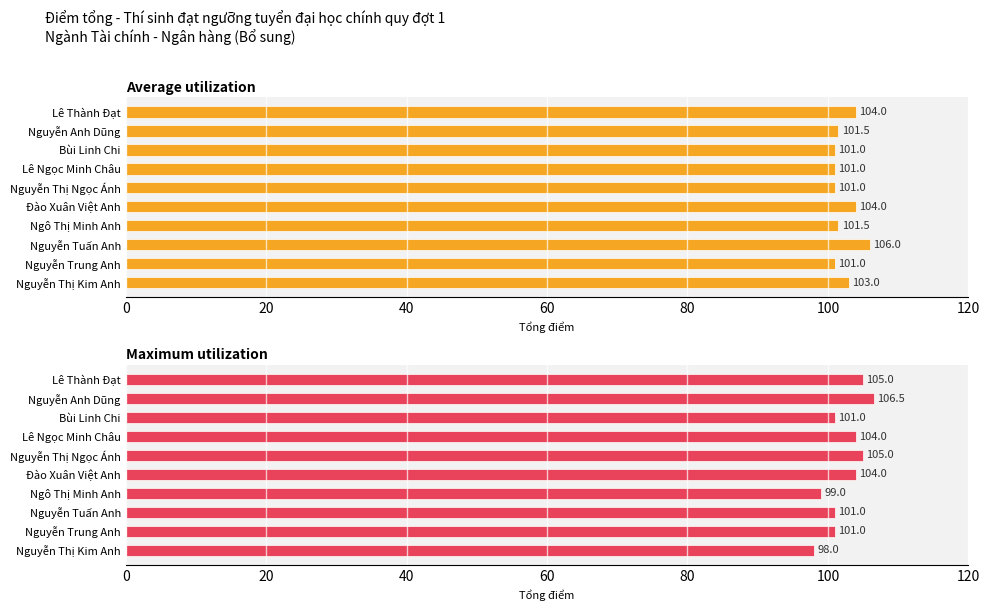

What is the difference between the second highest and second lowest values in the Average utilization series?

3.0